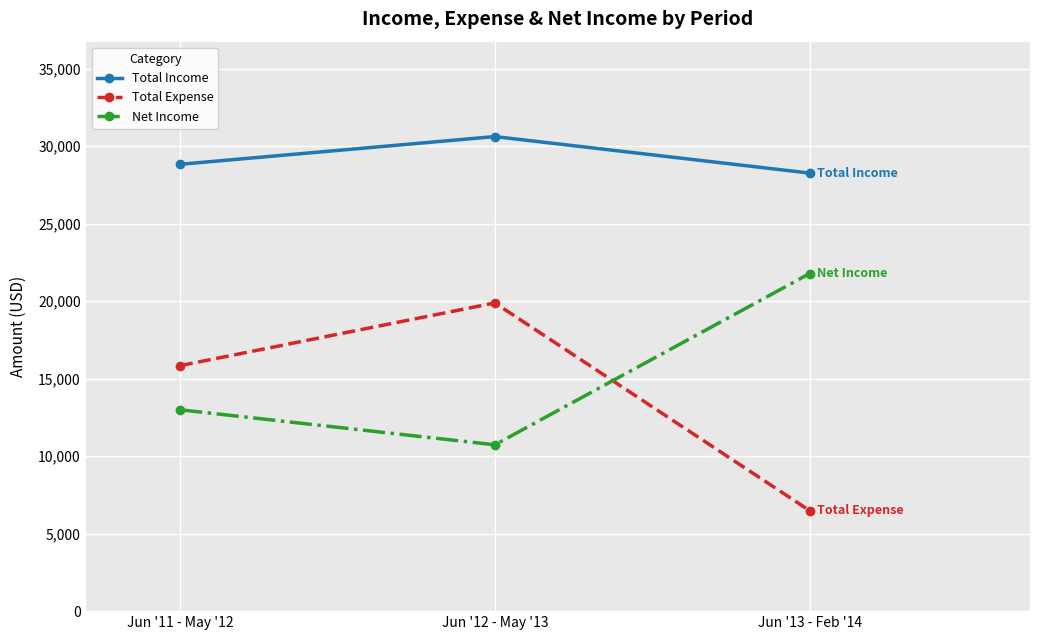

Which series changed the most between Jun '12 - May '13 and Jun '13 - Feb '14?

Total Expense